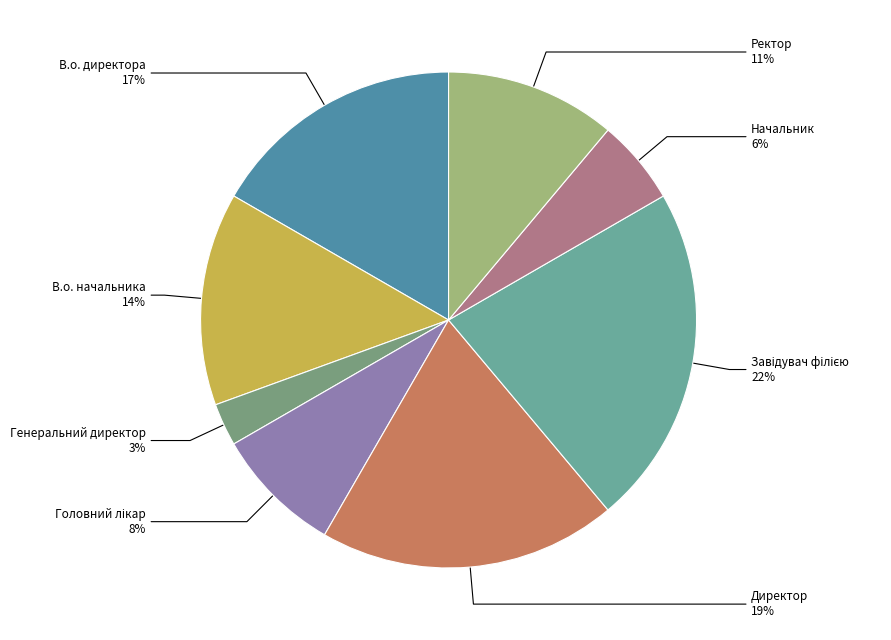

Approximately how many times larger is the value at Начальник compared to Генеральний директор?

2.0